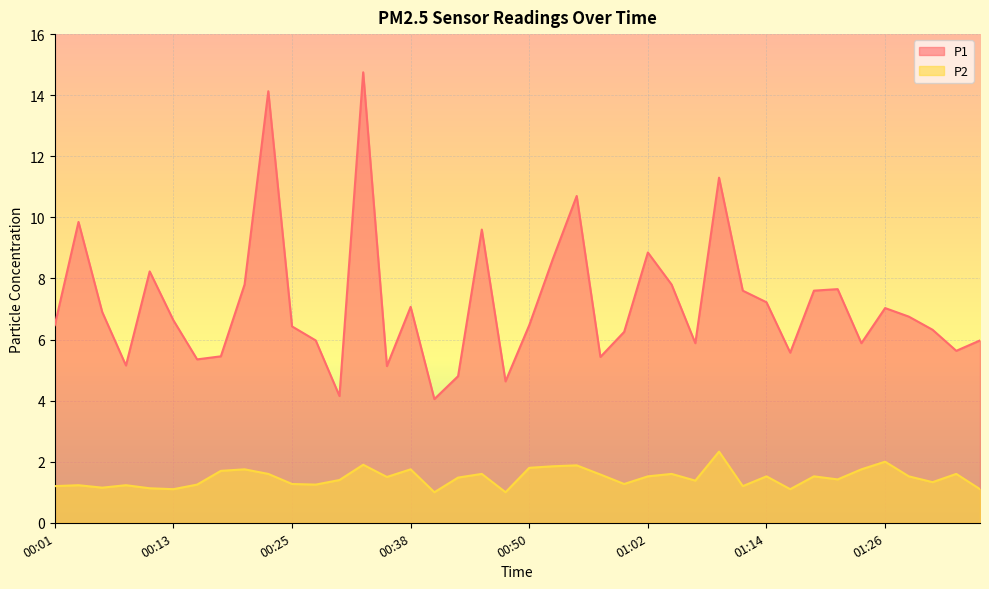

What is the difference between the P1 values at 00:35 and 00:33?

9.6